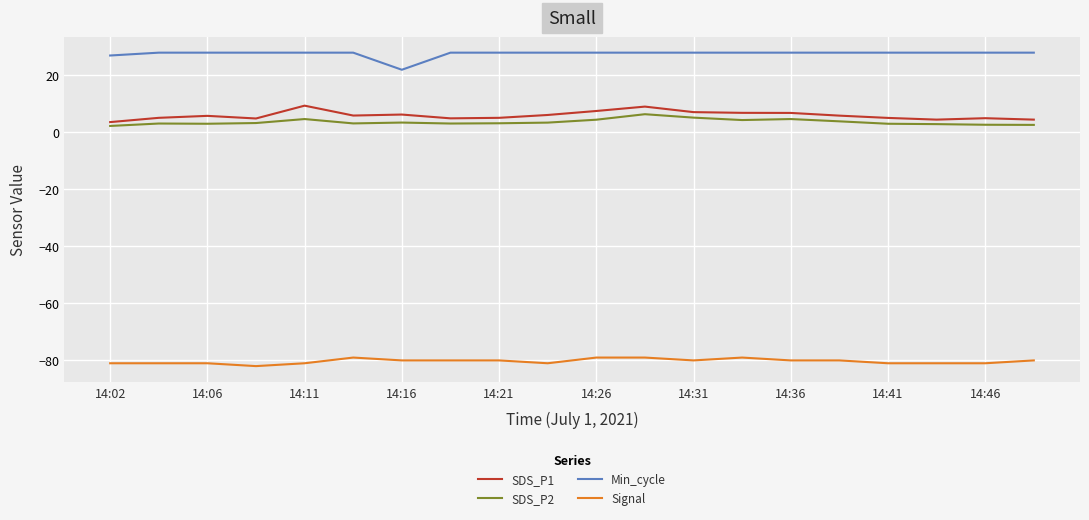

What is the difference between the maximum and minimum values in the SDS_P1 series?

5.8